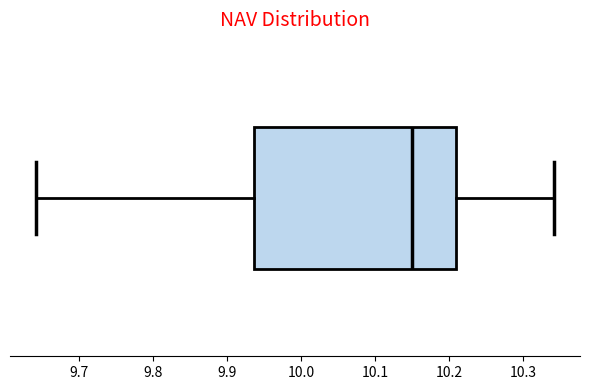

Transcribe this box plot: give where the median line is, the range the box spans, and where the two whiskers end, as read against the x-axis. The values are not printed on the chart, so give them approximately, as read against the axis.

median 10.15, box 9.94 to 10.21, whiskers 9.64 to 10.34